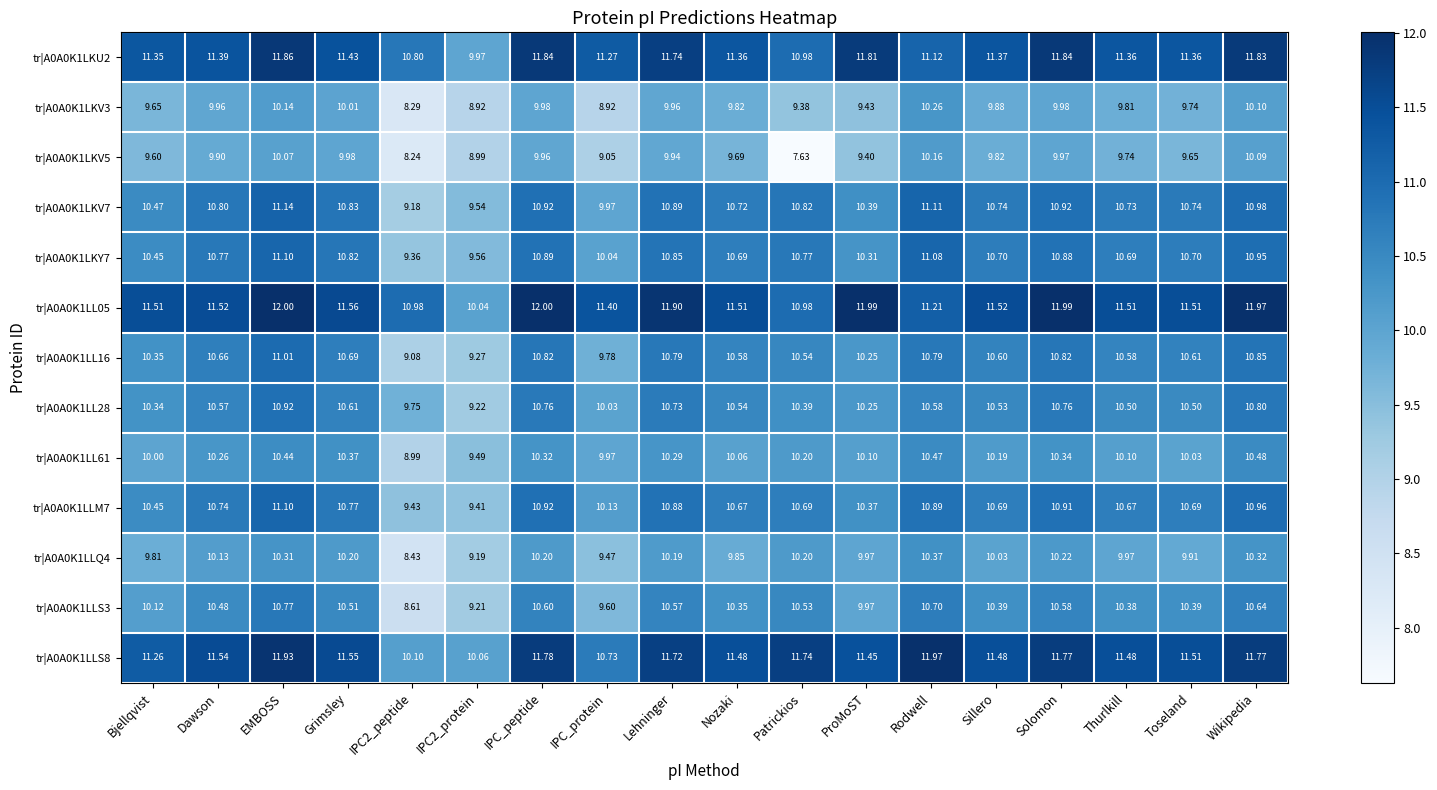

Is the value of tr|A0A0K1LKV3 at EMBOSS greater than the value of tr|A0A0K1LLS8 at Patrickios?

No